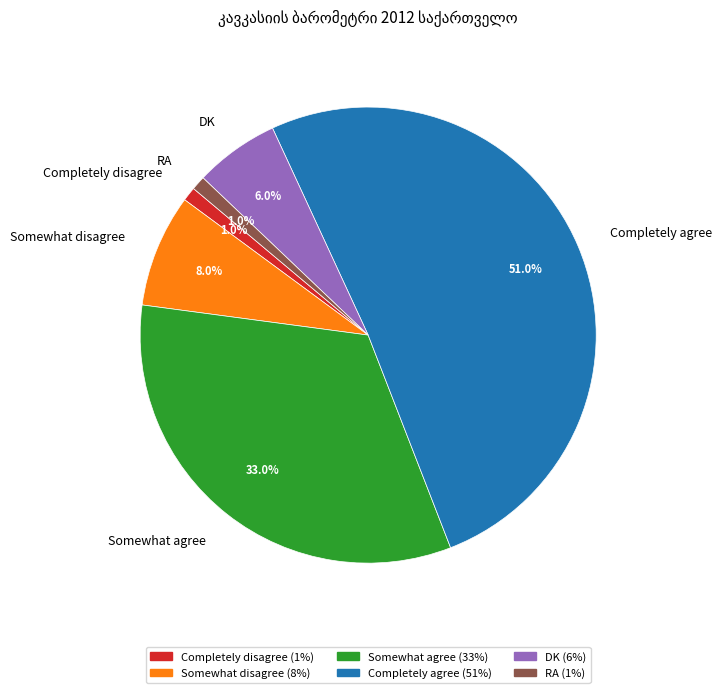

To the nearest percent, what percentage of the pie is RA?

1%